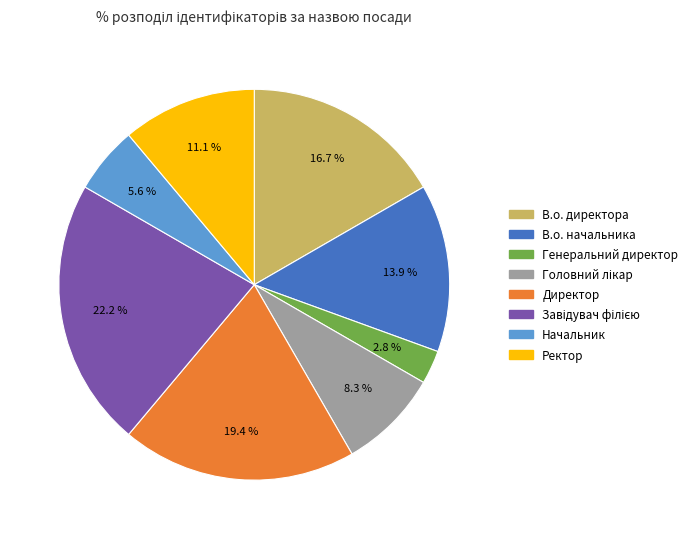

How much of the chart is everything except Начальник?

94.4%